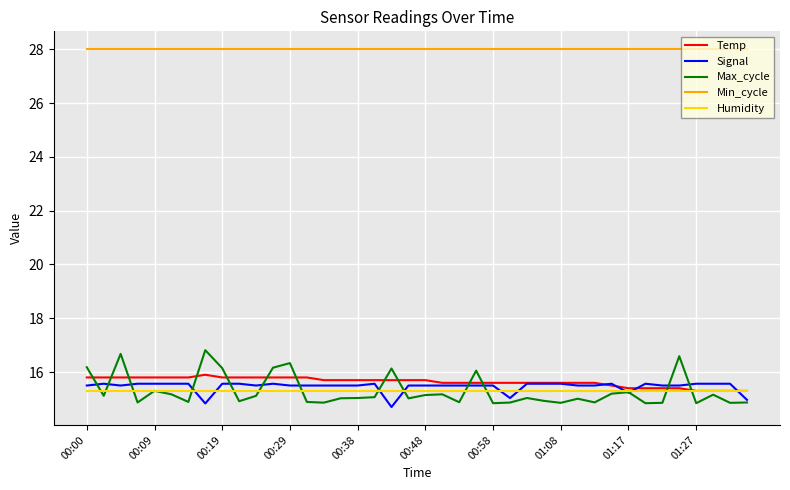

Which series has the largest total across all categories?

Min_cycle